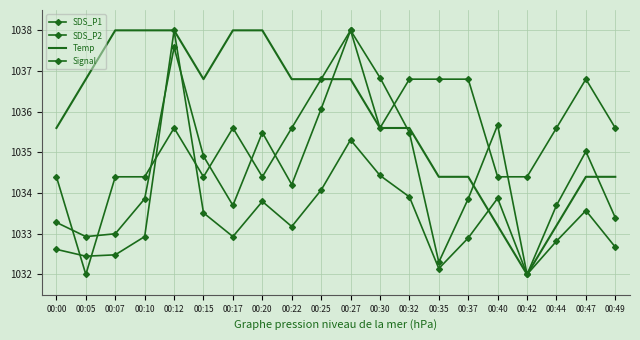

The value of SDS_P2 at 00:25 is 1036.1. True or false?

True